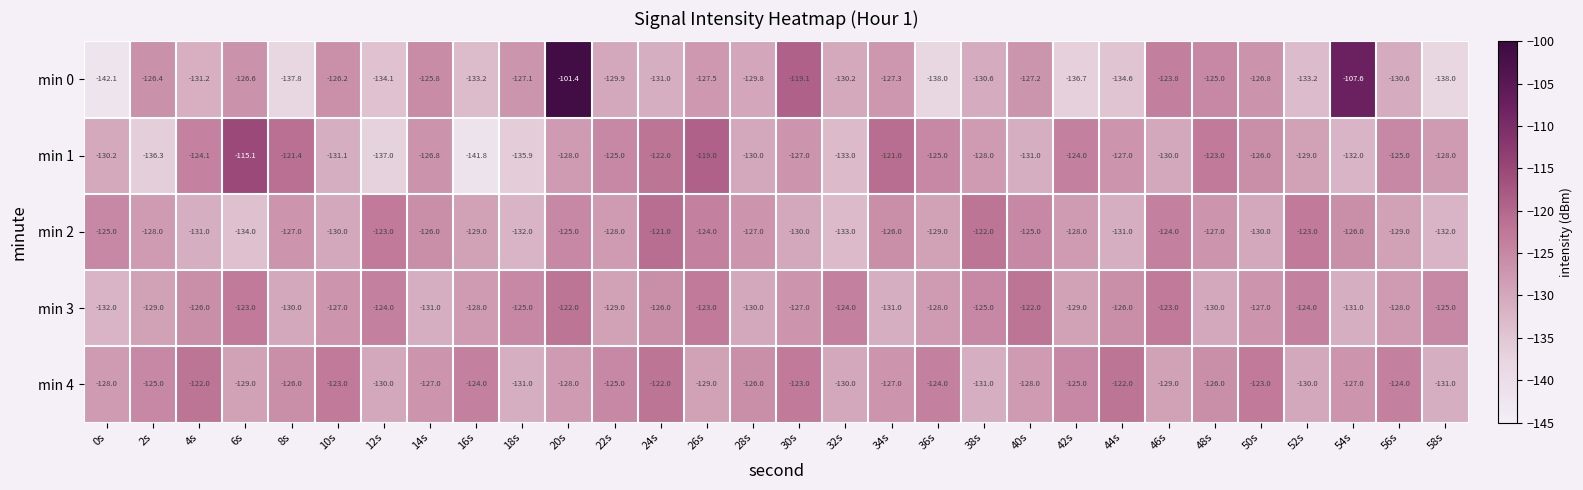

What is the difference between the min 2 values at 54s and 58s?

6.0